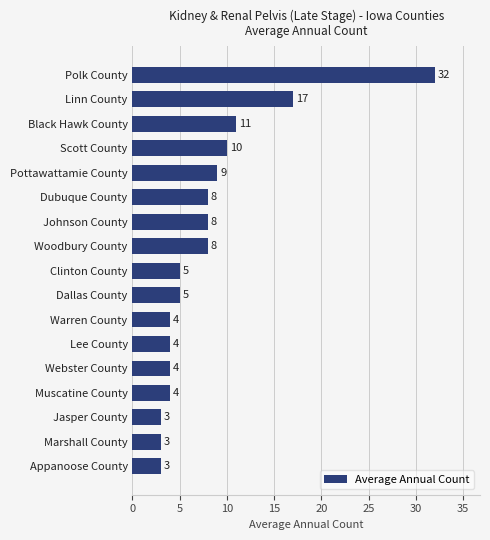

What is the average value?

8